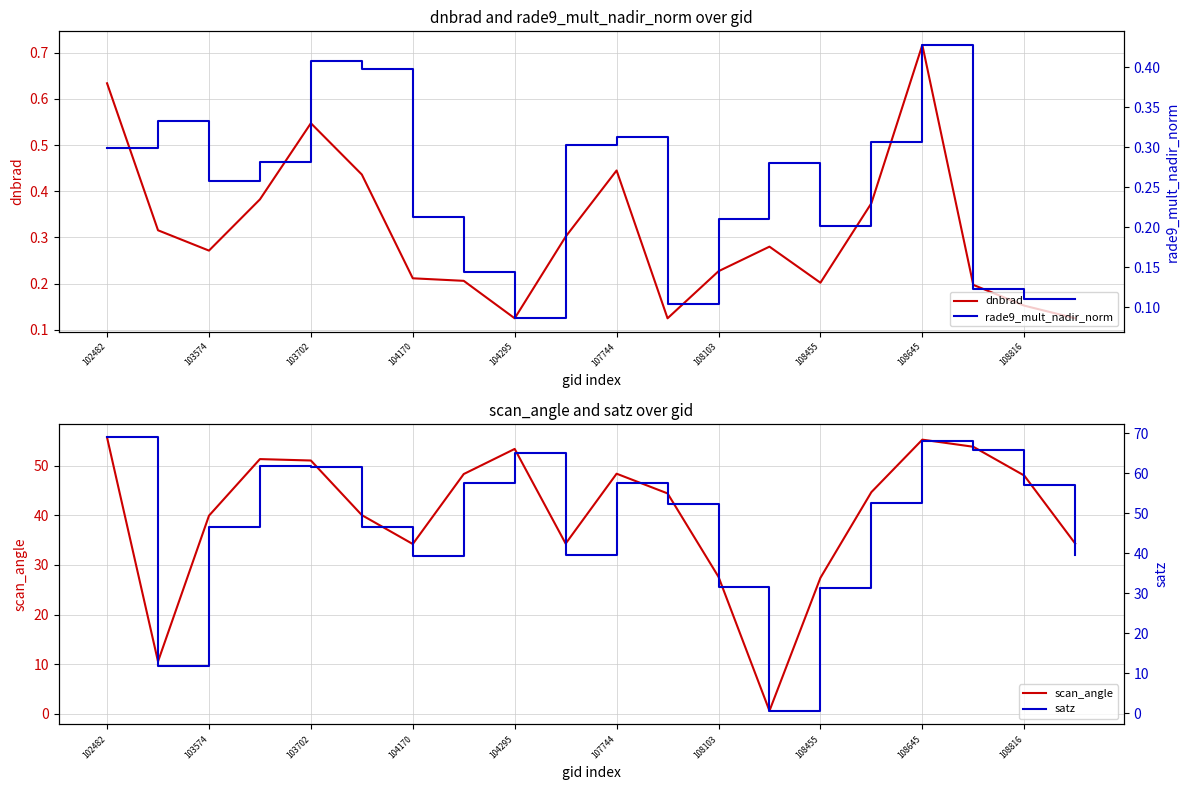

True or false: scan_angle has a value of 55.7 at 102482.

True